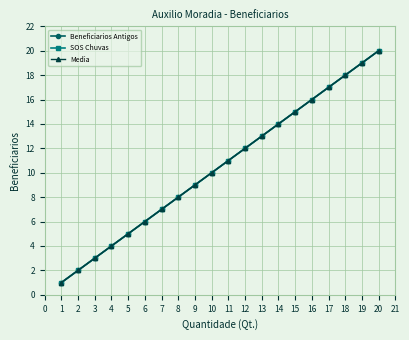

Does the chart have visible grid lines?

Yes